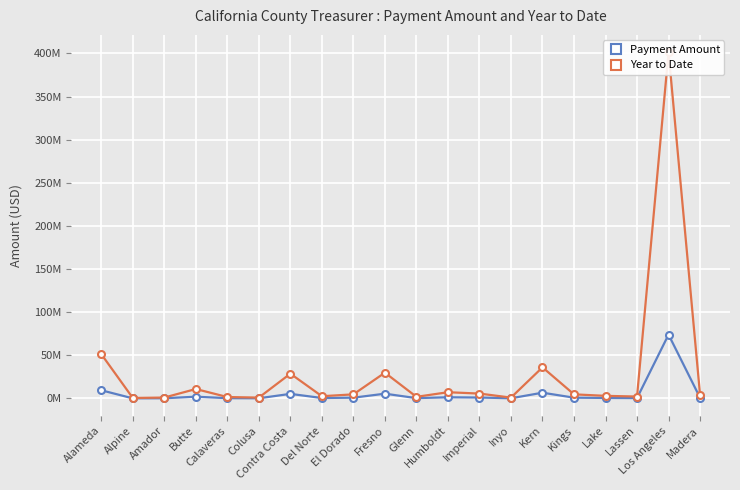

True or false: Payment Amount has a value of 1036710.7 at Imperial.

True